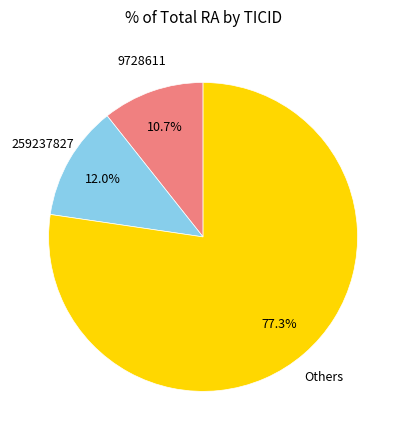

Is there a majority slice in this chart?

Yes